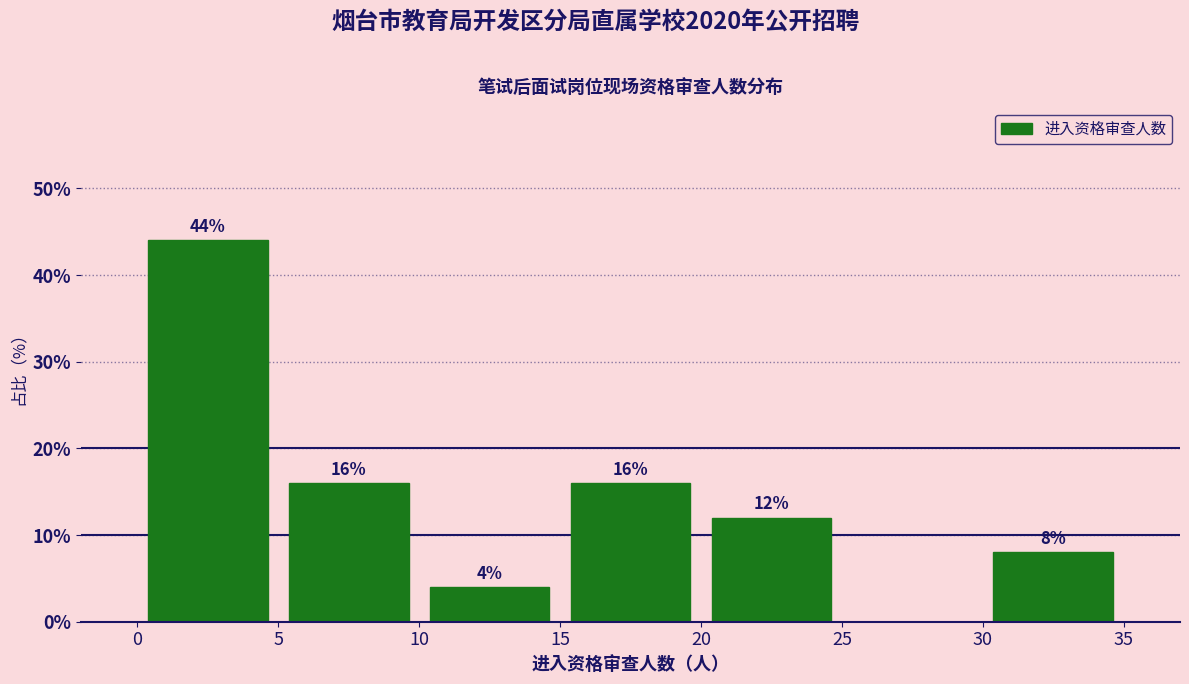

Over which range of the x-axis is the bar tallest?

0 to 5